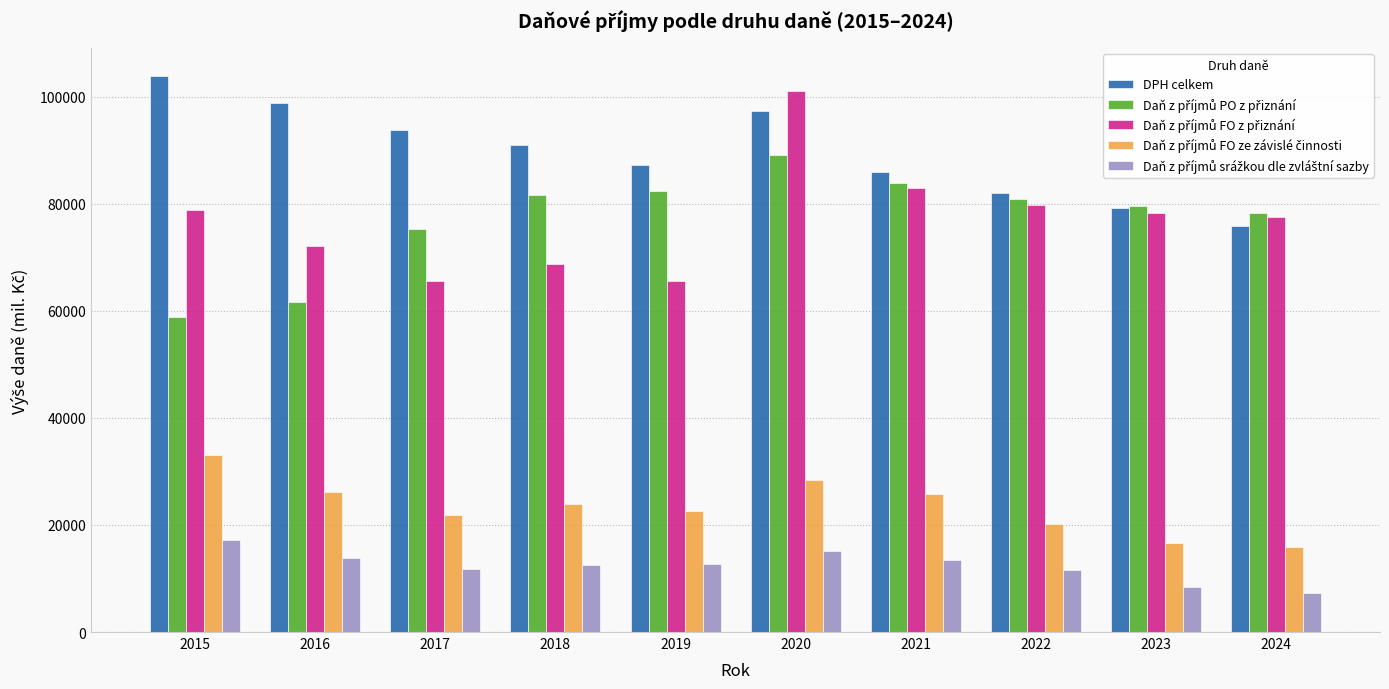

At which category is the sum across all series the highest?

2020